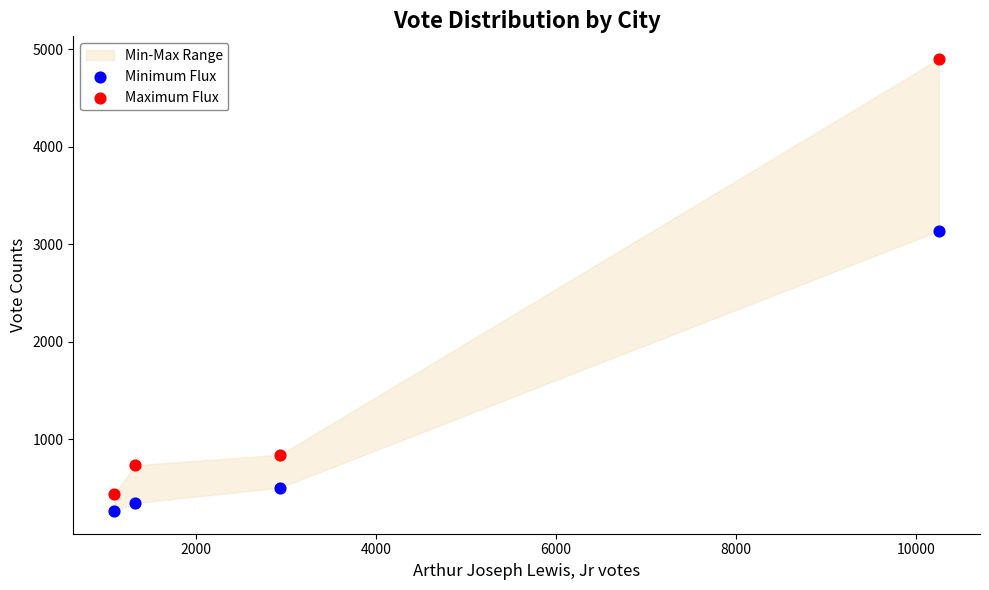

Which series has the largest total across all categories?

Maximum Flux